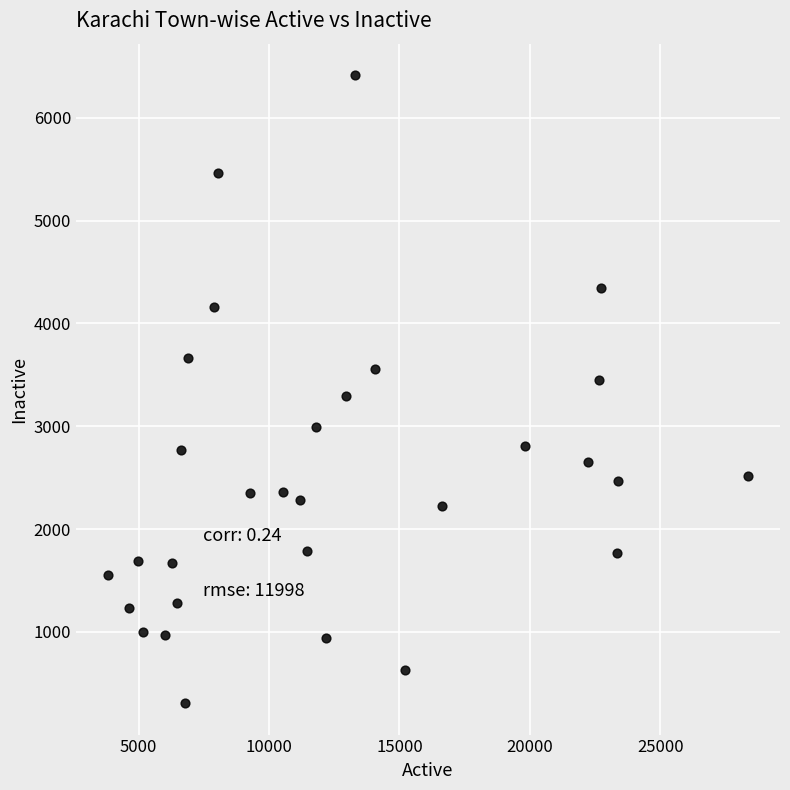

What is the range of Y values (max minus min)?

6109